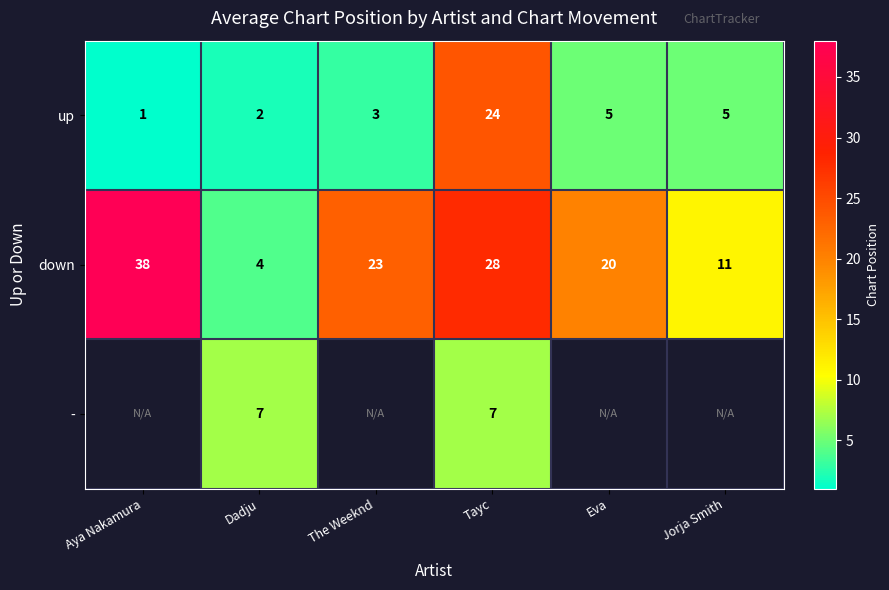

What is the spread (max minus min) of values at Jorja Smith?

6.0